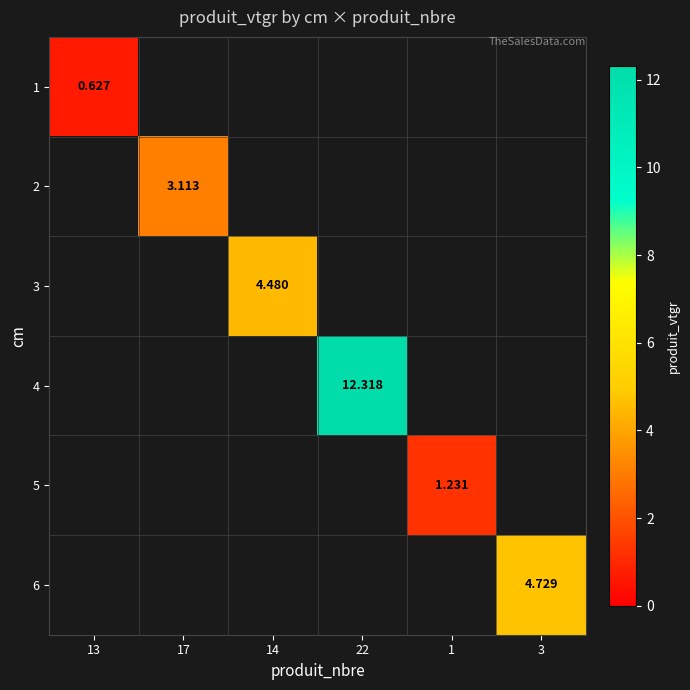

Rank the categories by 6 value from lowest to highest.

13, 17, 14, 22, 1, 3